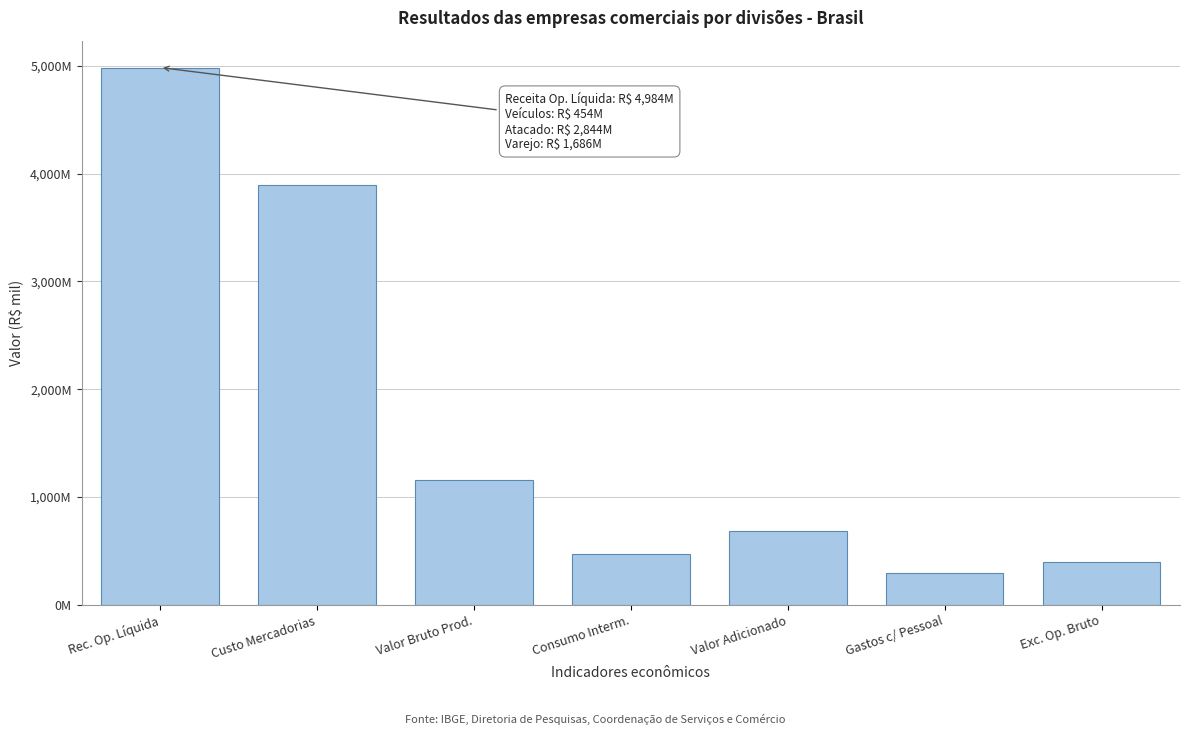

Does the chart contain any negative values?

No